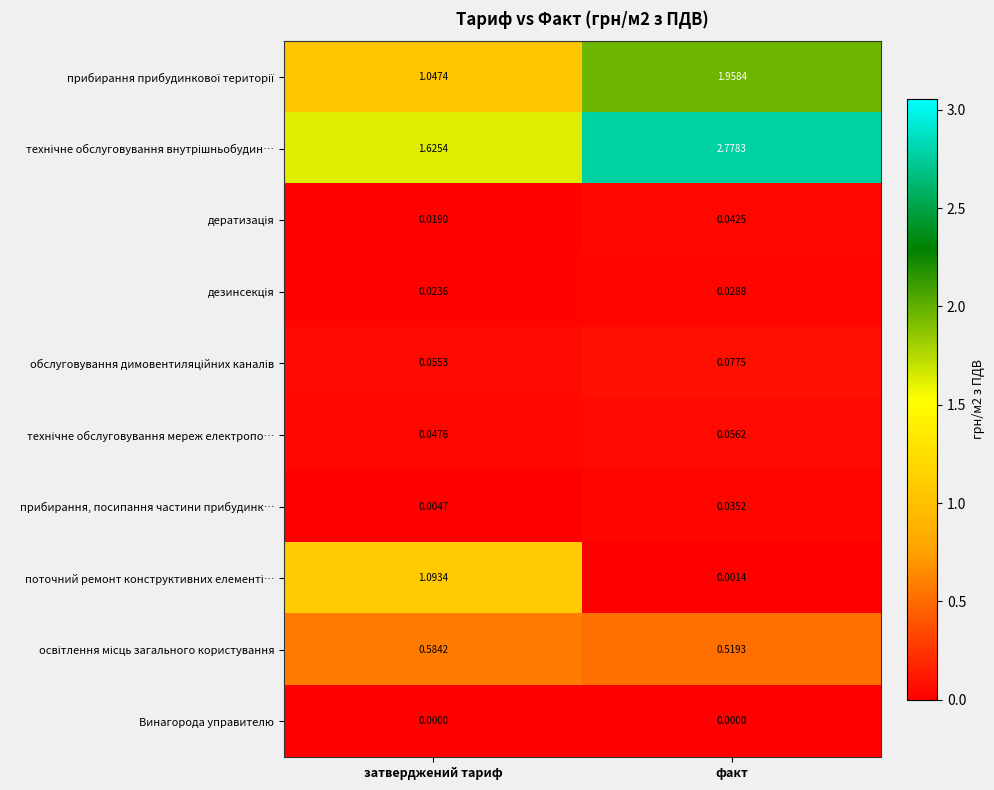

At which category does the chart reach its peak across all series?

факт